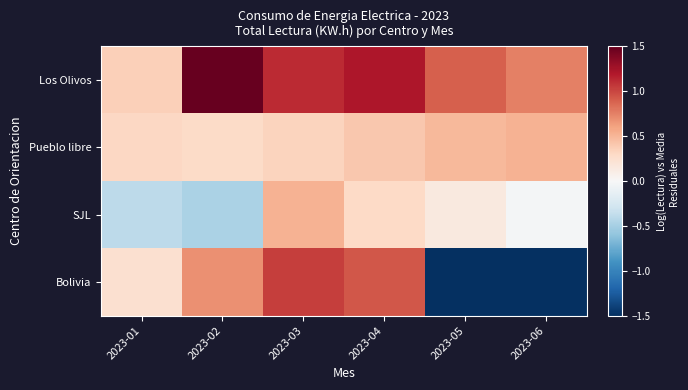

Reading left to right, extract all data points from this chart.

Los Olivos: 2023-01=0.4	2023-02=1.9	2023-03=1.1	2023-04=1.2	2023-05=0.9	2023-06=0.8
Pueblo libre: 2023-01=0.3	2023-02=0.3	2023-03=0.3	2023-04=0.4	2023-05=0.5	2023-06=0.5
SJL: 2023-01=-0.4	2023-02=-0.5	2023-03=0.5	2023-04=0.3	2023-05=0.1	2023-06=-0.0
Bolivia: 2023-01=0.2	2023-02=0.7	2023-03=1.0	2023-04=0.9	2023-05=-5.7	2023-06=-5.7